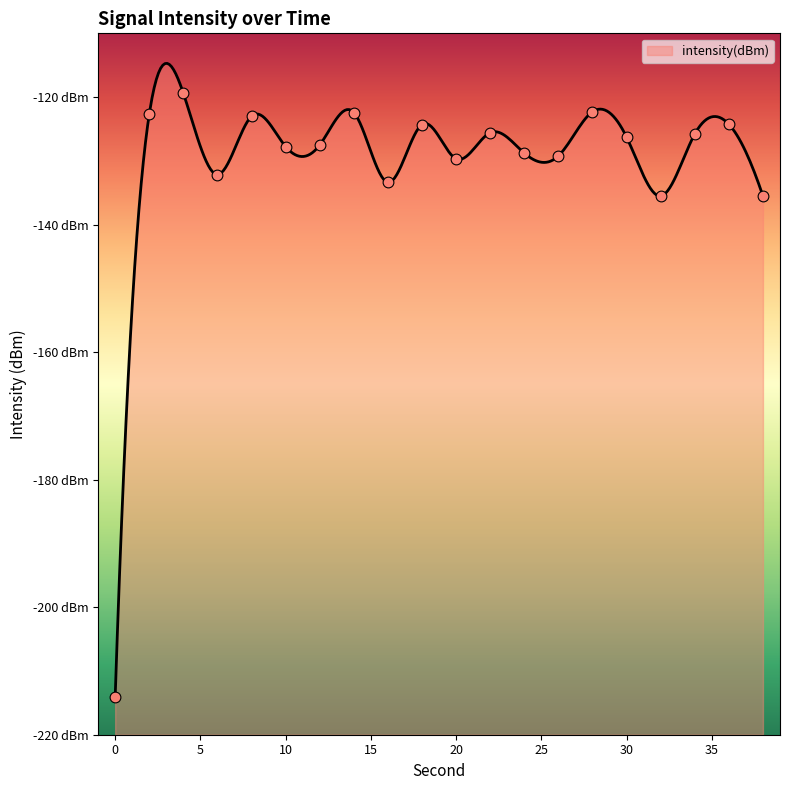

Which has a higher value, 28 or 12?

28